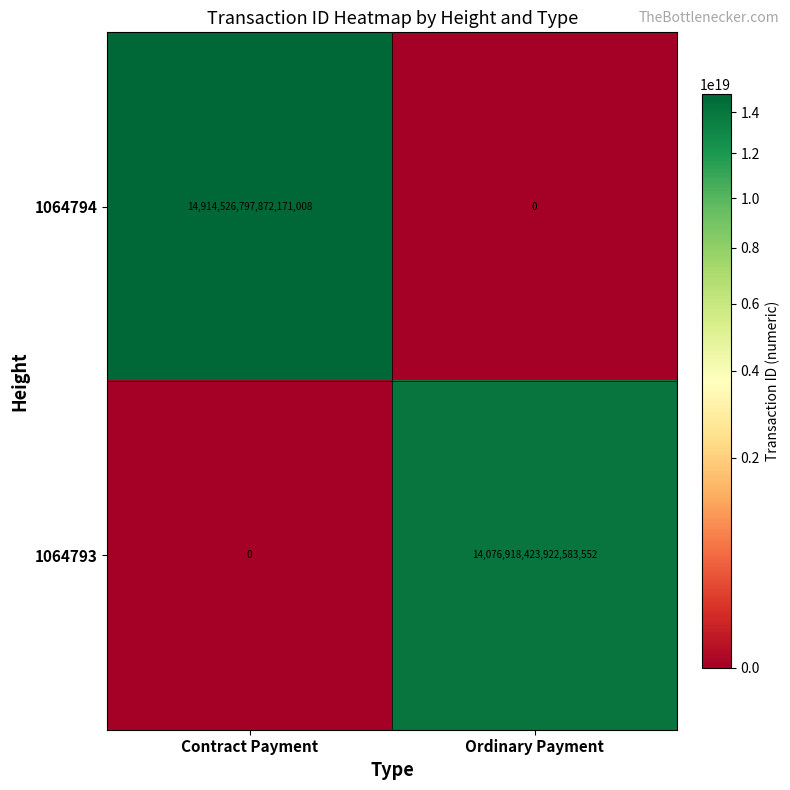

Which series has the widest spread of values?

1064794